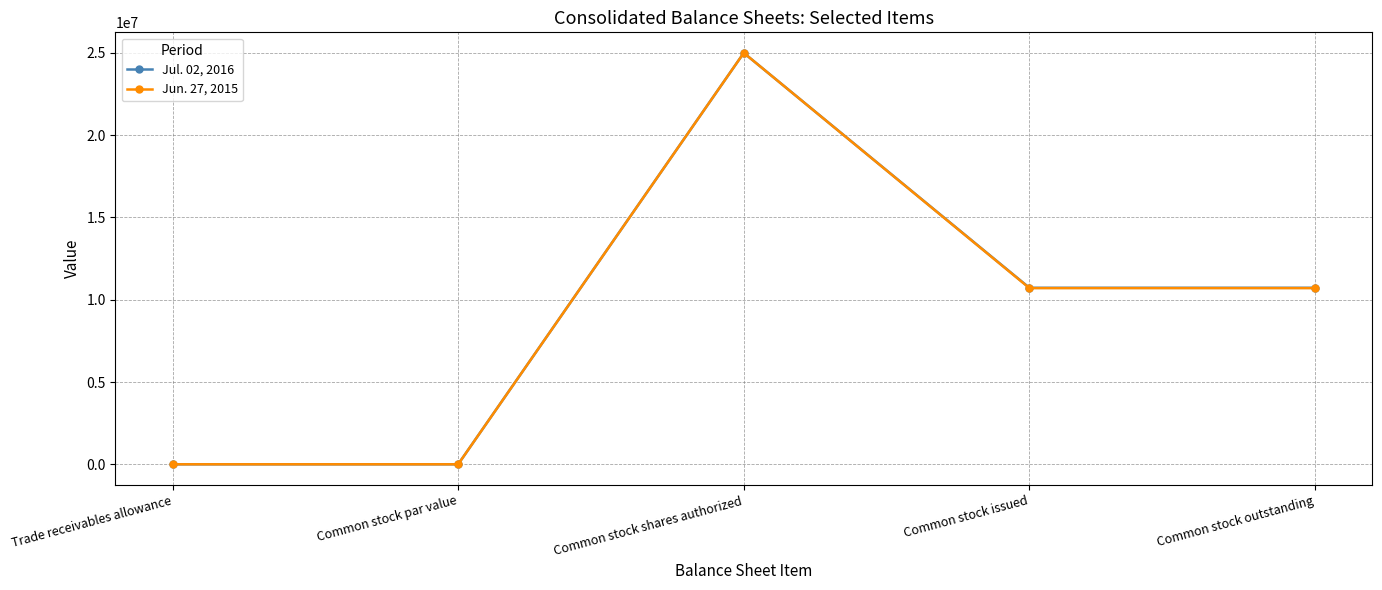

At Common stock issued, list the series in order from largest to smallest.

Jul. 02, 2016, Jun. 27, 2015